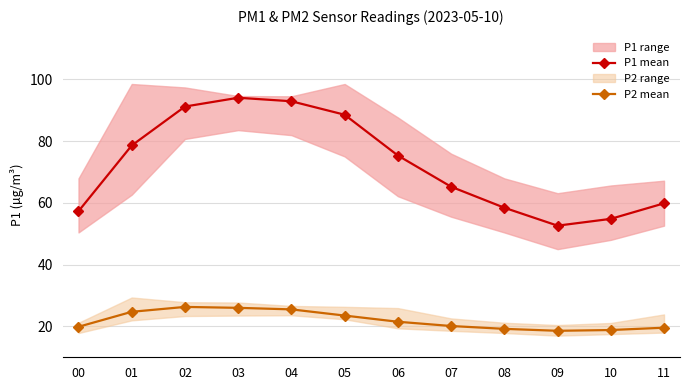

What is the minimum value for P2 mean?

18.6